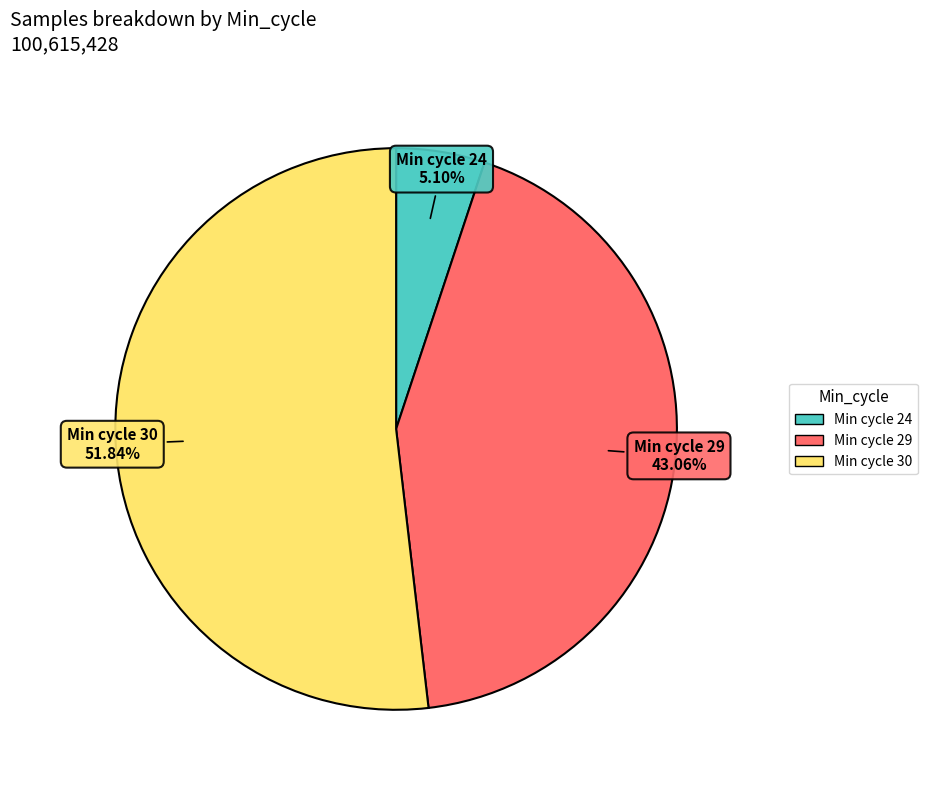

Is Min cycle 24 the majority of the pie?

No